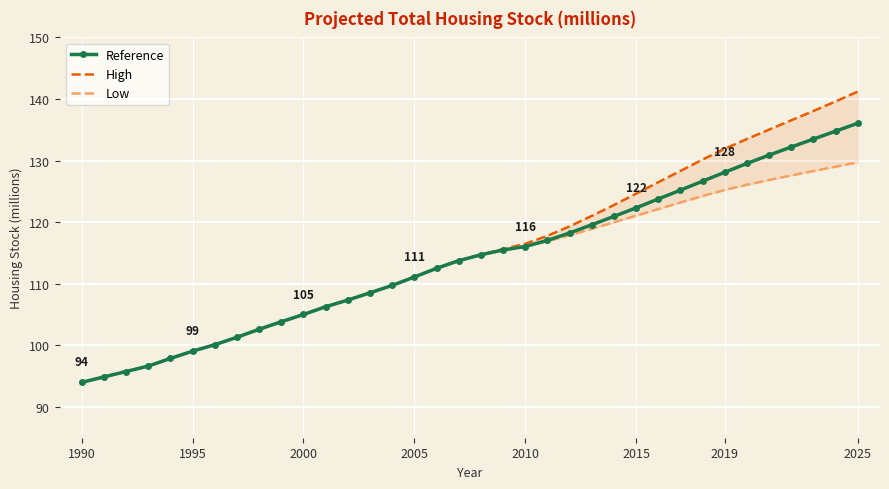

Is the value of Low at 1995 greater than the value of High at 13?

No